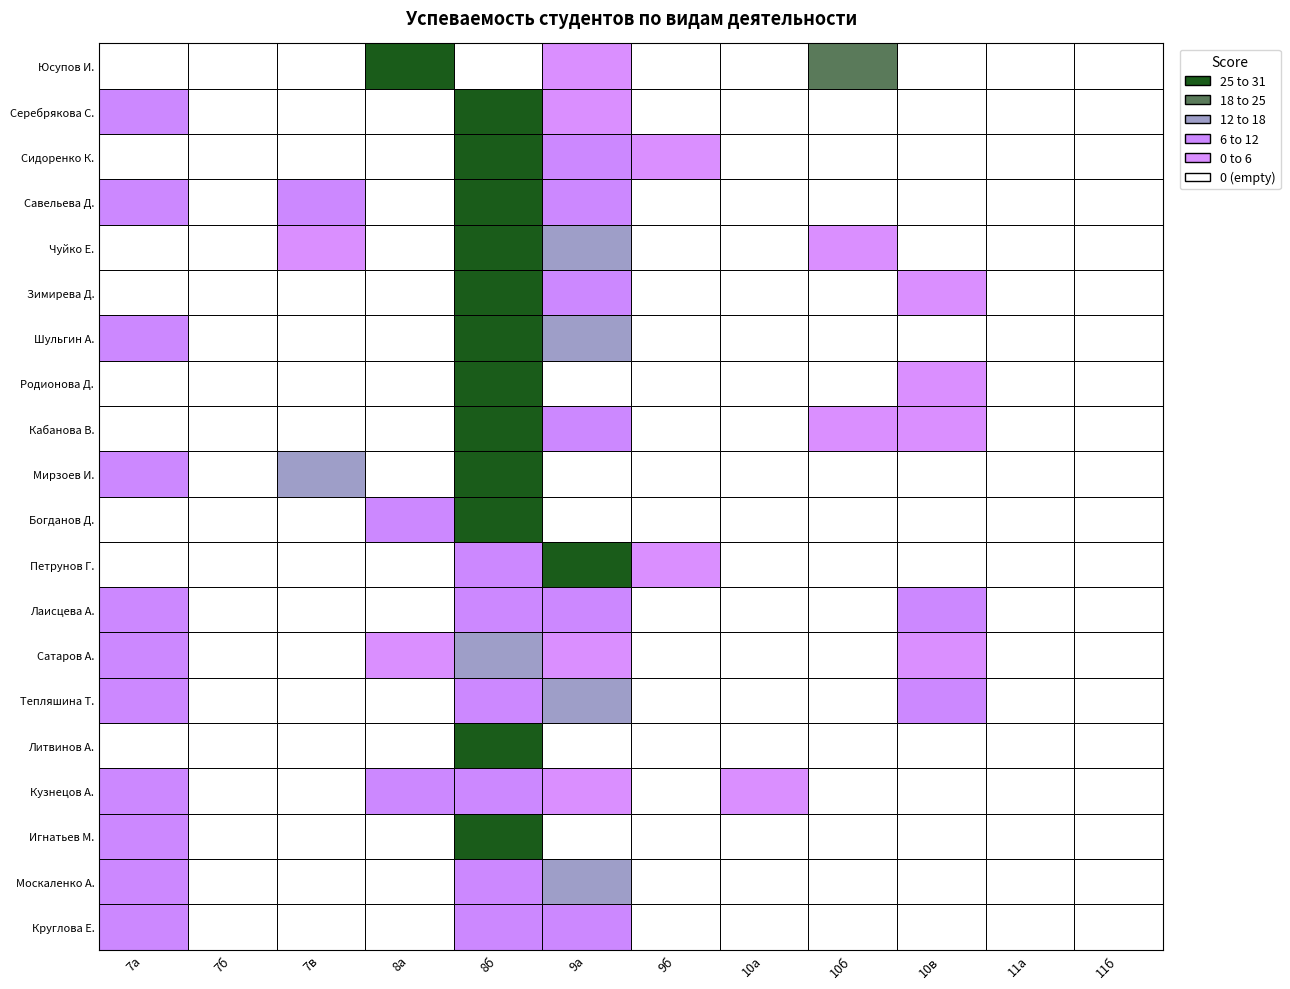

How many values in Родионова Дарья Николаевна are above zero?

2